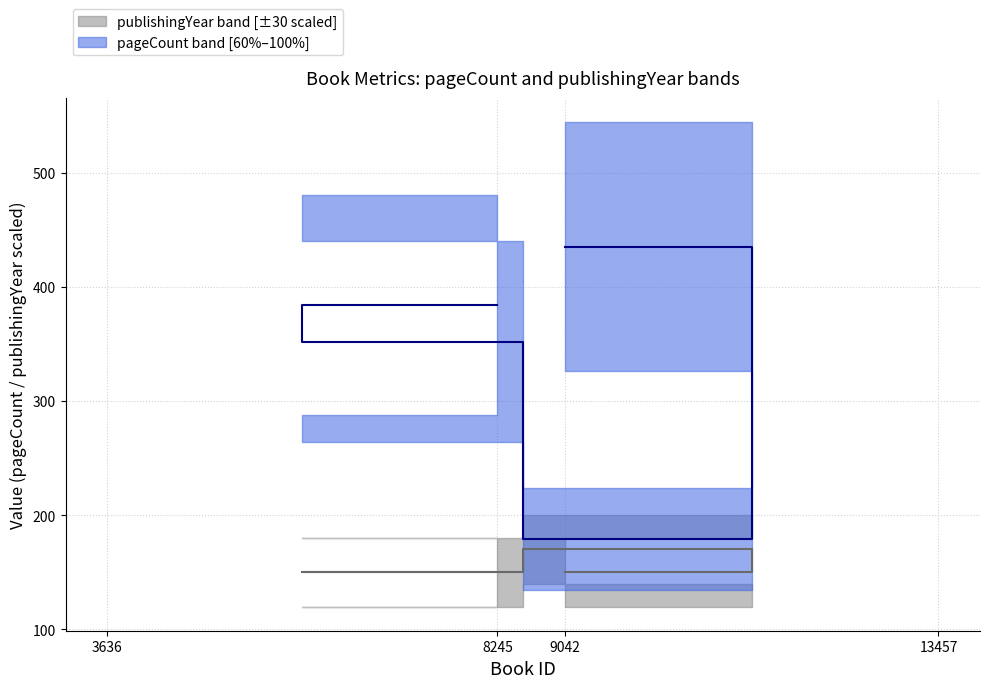

What is the label of the 1st point from the left?

9042